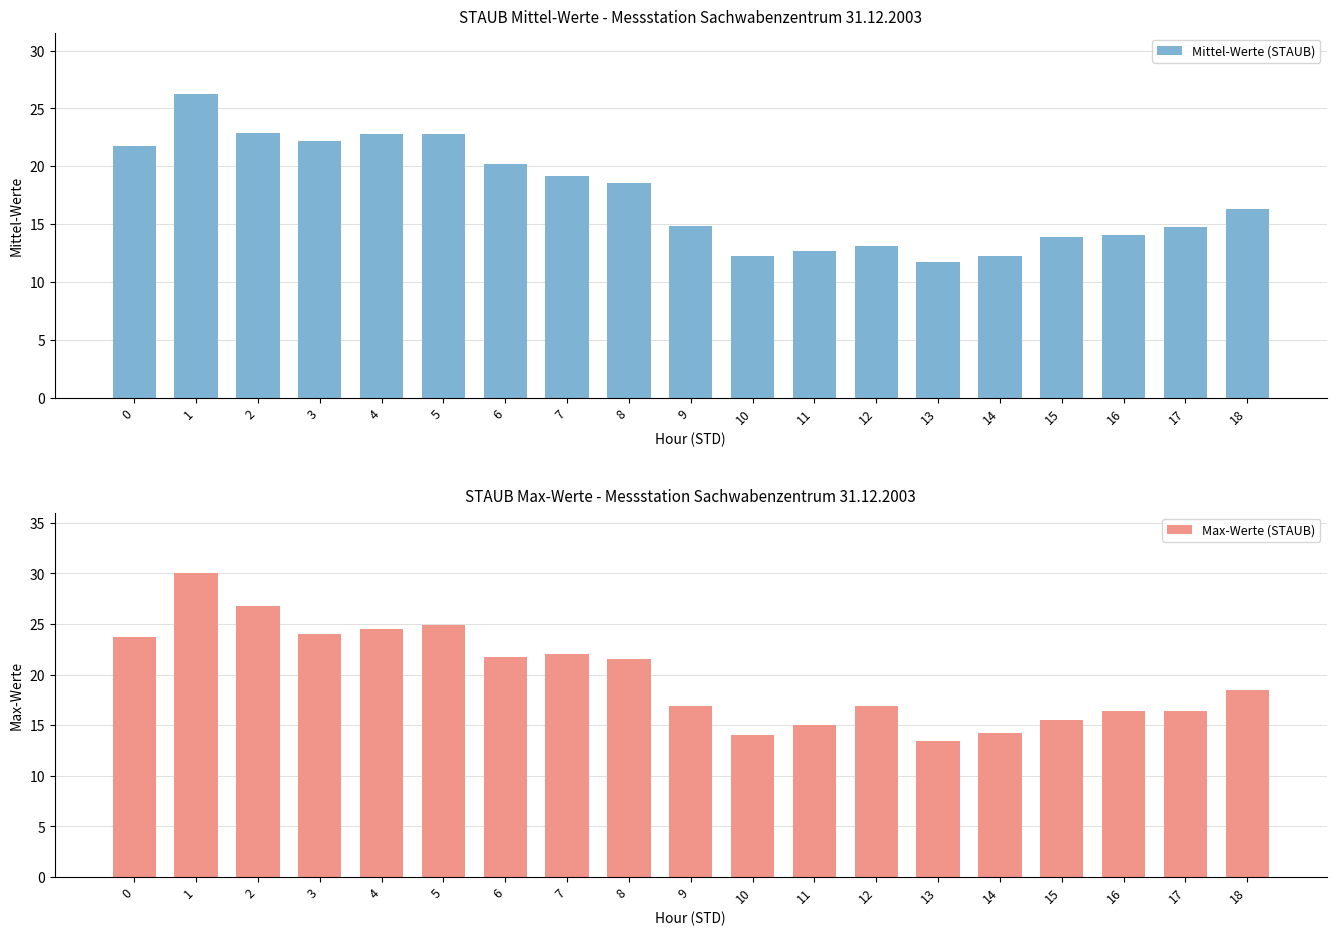

What is the value of the Max-Werte (STAUB) bar at the 19th from the left?

18.5